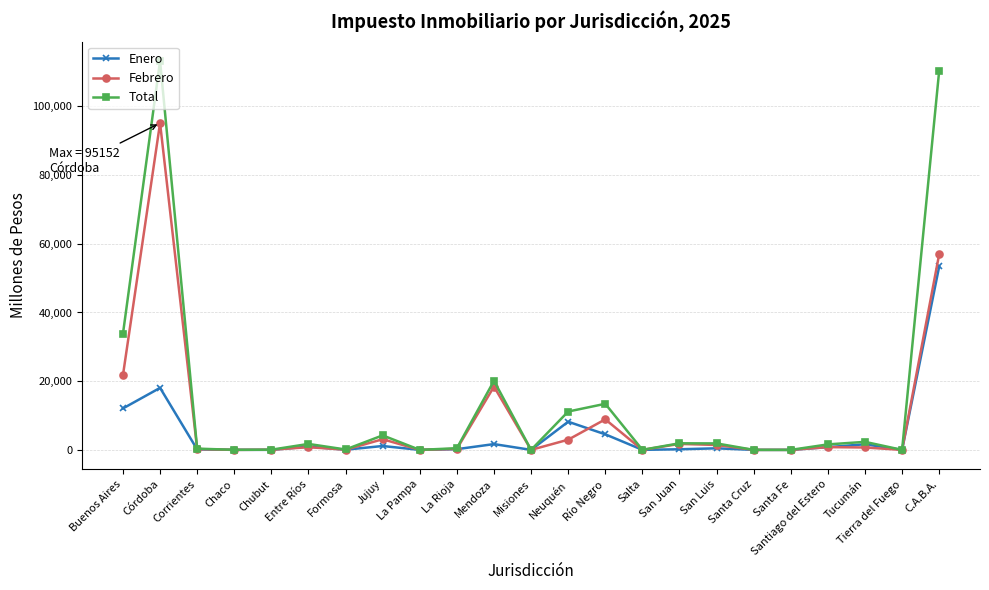

At which label is Enero closest to 26701?

Córdoba